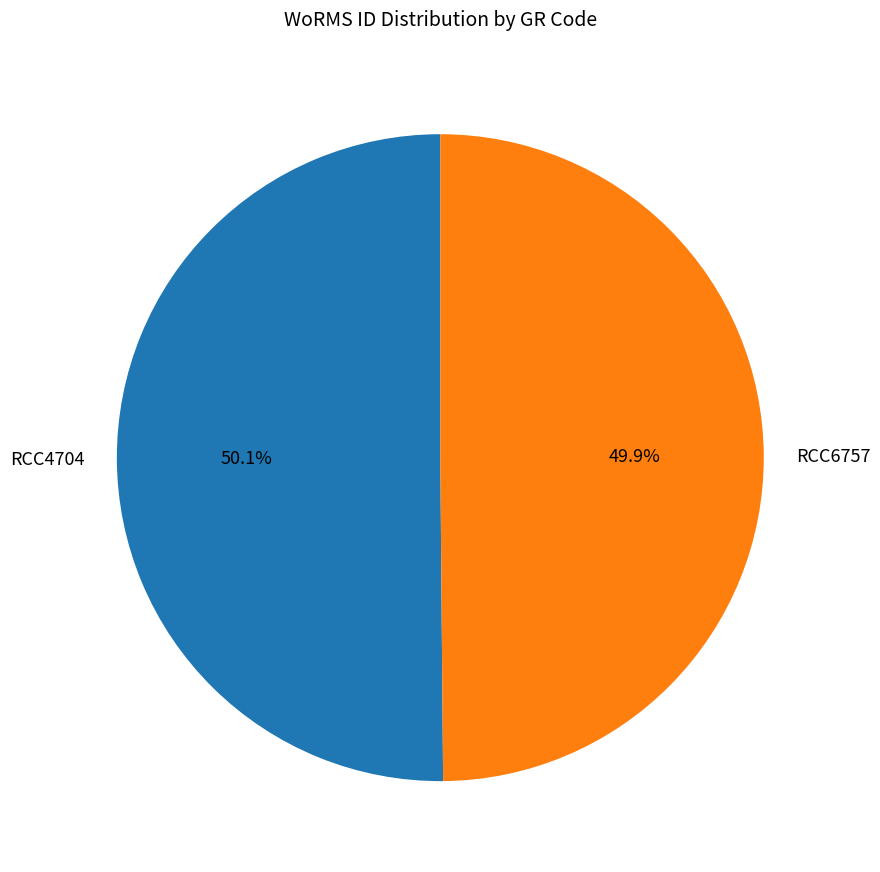

To the nearest percent, what percentage of the pie is RCC6757?

50%